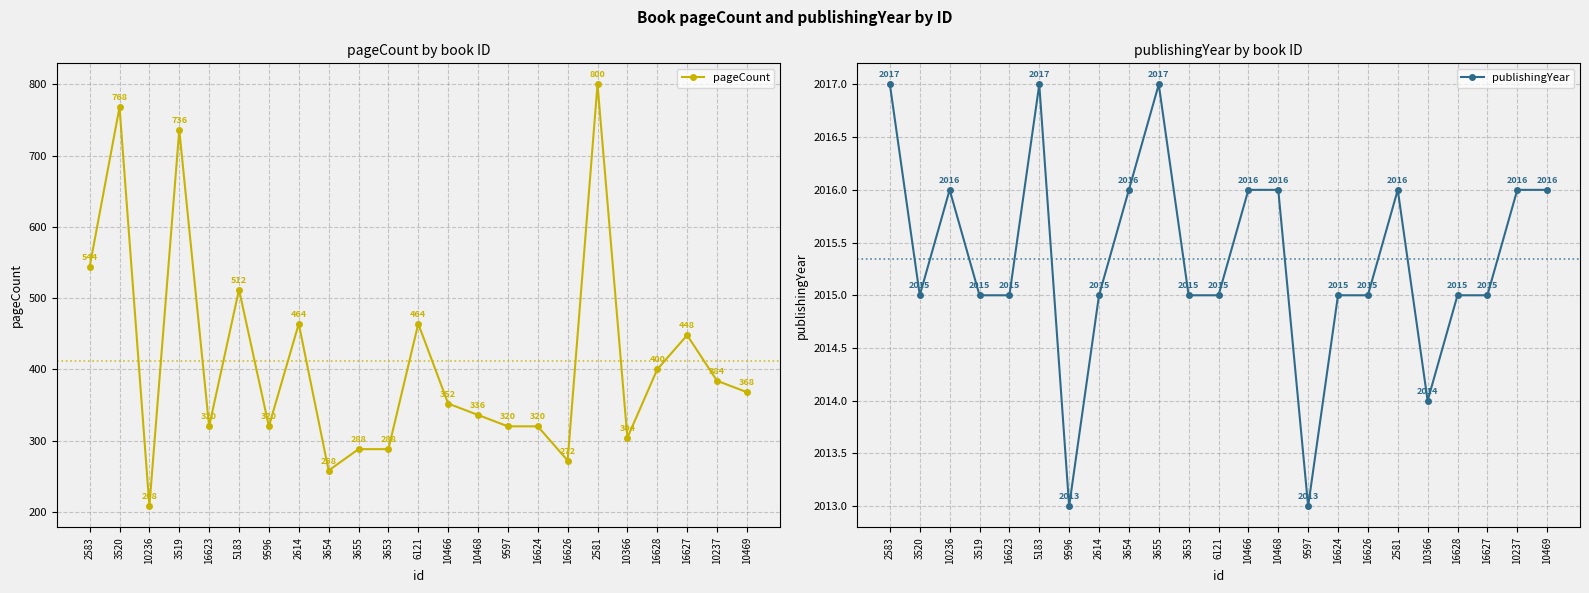

At which label does publishingYear first exceed 2015?

2583